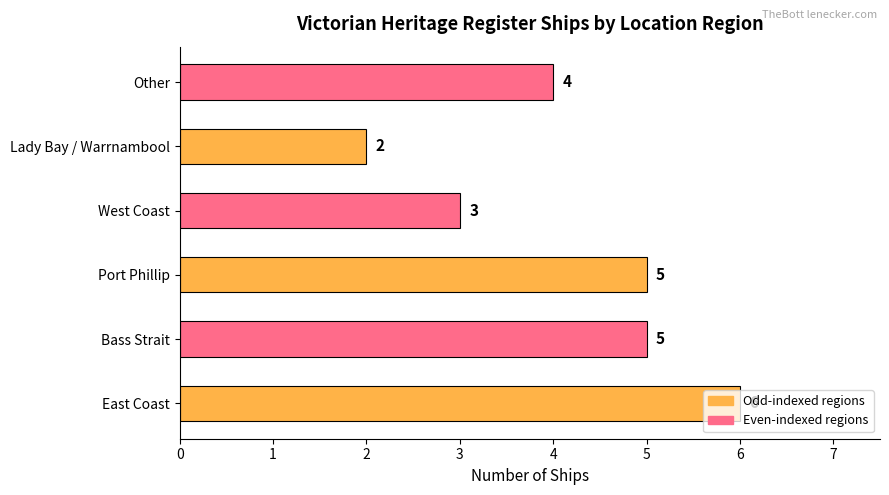

What is the difference between the maximum and minimum values?

4